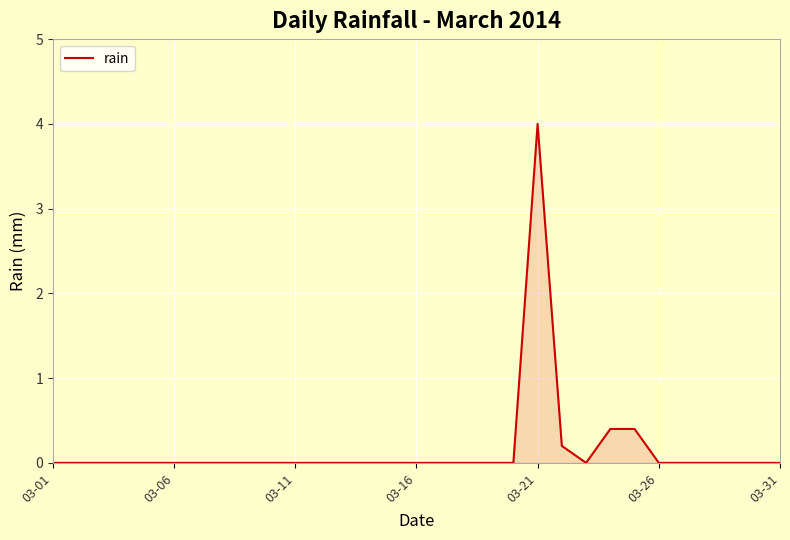

What is the sum of all values?

5.0